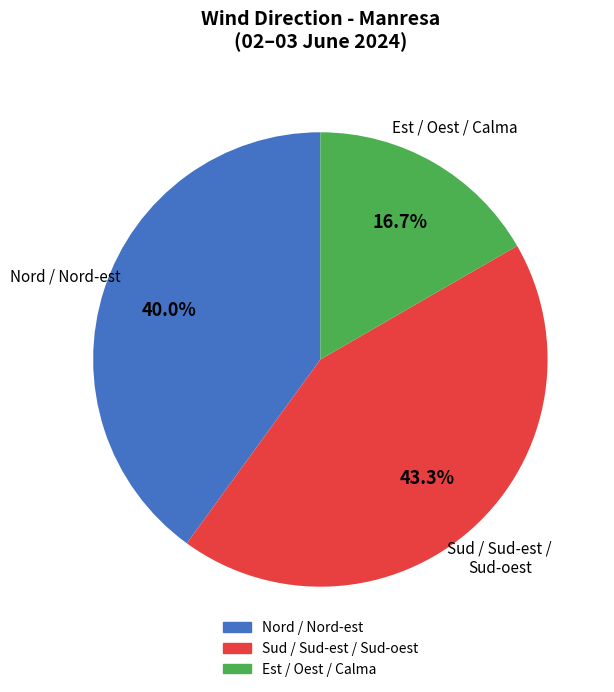

Is there any slice that represents more than half of the pie?

No